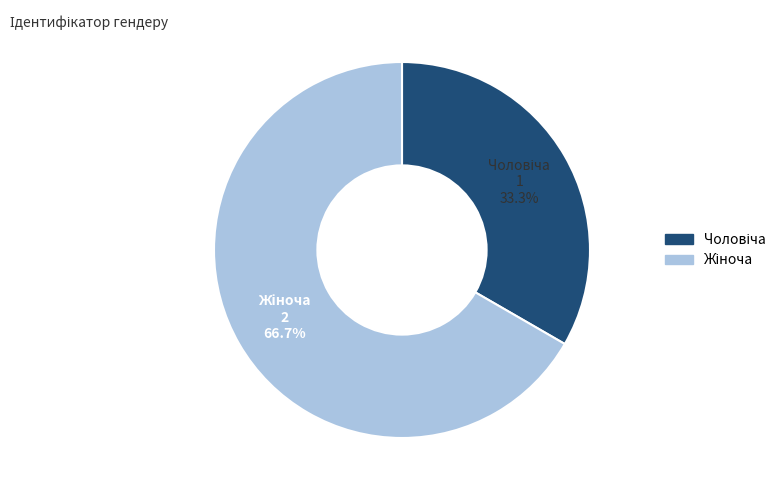

Does any single category account for the majority?

Yes